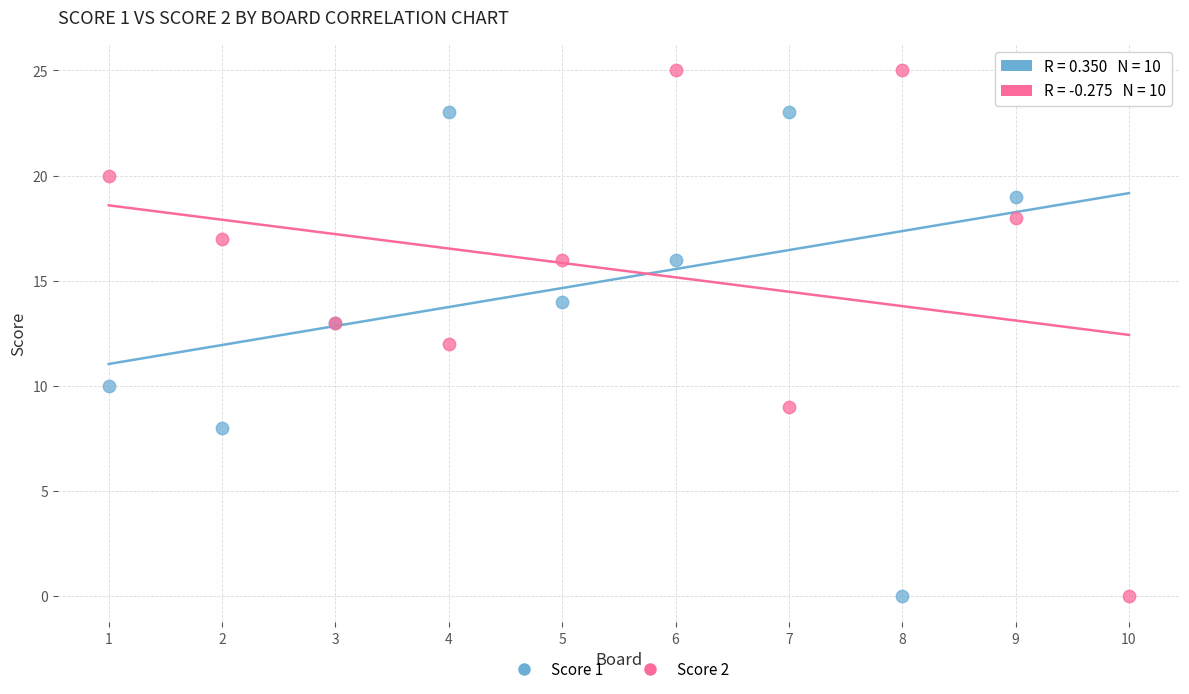

What are all the series names shown in the legend?

Score 1, Score 2